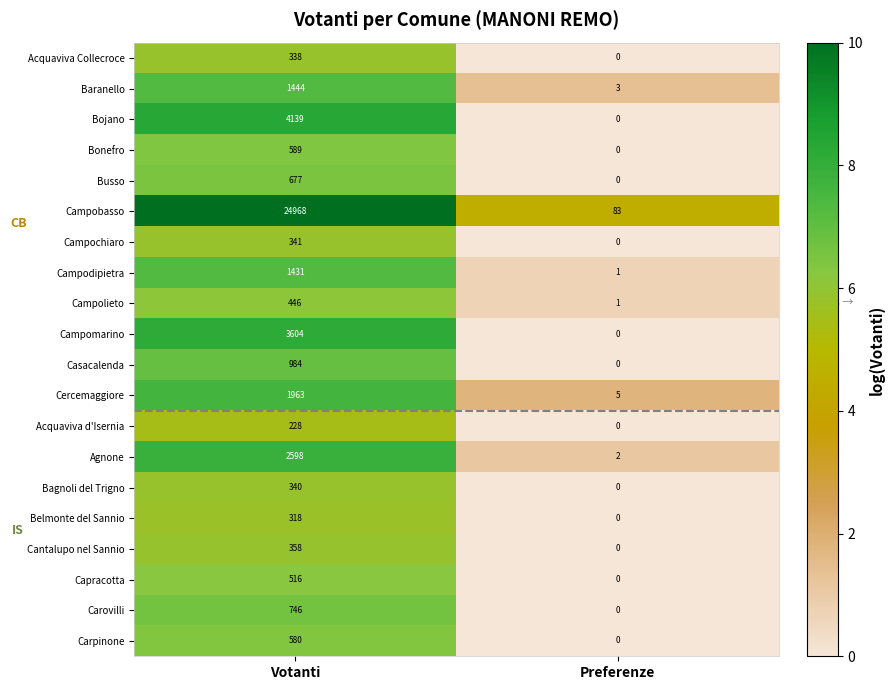

What is the sum of all Carpinone values?

580